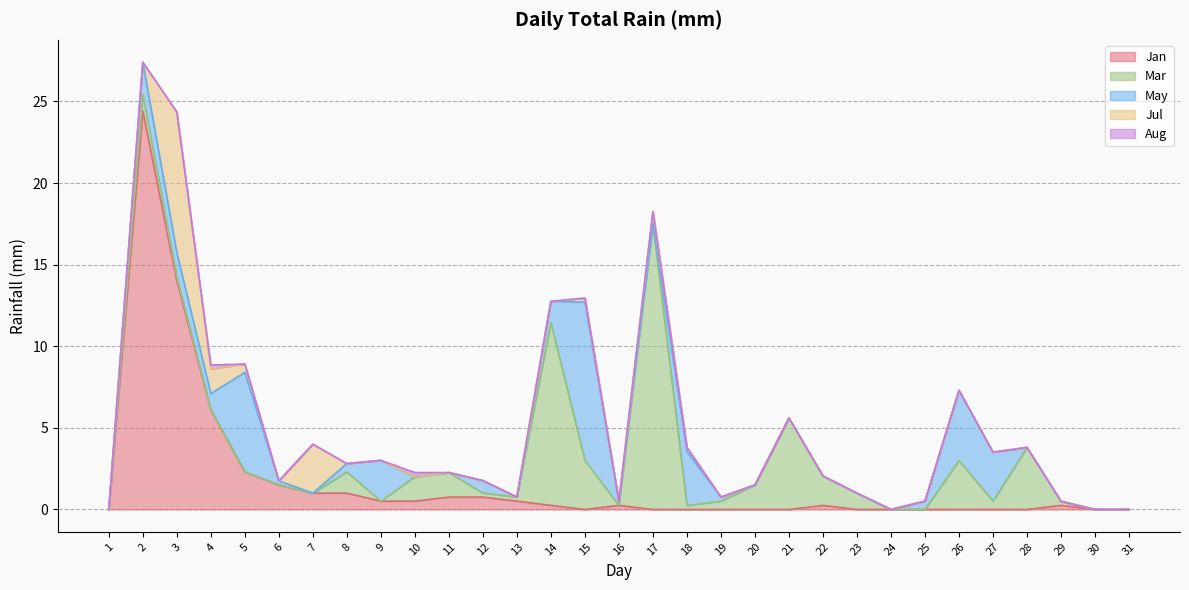

Reading left to right, what are all the values shown in this chart?

Jan: 0.0	24.4	14.0	6.1	2.3	1.5	1.0	1.0	0.5	0.5	0.8	0.8	0.5	0.2	0.0	0.2	0.0	0.0	0.0	0.0	0.0	0.2	0.0	0.0	0.0	0.0	0.0	0.0	0.2	0.0	0.0
Mar: 0.0	1.0	0.2	0.0	0.0	0.0	0.0	1.3	0.0	1.5	1.5	0.2	0.2	11.2	3.0	0.0	17.5	0.2	0.5	1.5	5.6	1.8	1.0	0.0	0.0	3.0	0.5	3.8	0.2	0.0	0.0
May: 0.0	2.0	1.5	1.0	6.1	0.2	0.0	0.5	2.5	0.0	0.0	0.8	0.0	1.3	9.7	0.2	0.0	3.3	0.2	0.0	0.0	0.0	0.0	0.0	0.5	4.3	3.0	0.0	0.0	0.0	0.0
Jul: 0.0	0.0	8.6	1.5	0.5	0.0	3.0	0.0	0.0	0.0	0.0	0.0	0.0	0.0	0.2	0.0	0.8	0.2	0.0	0.0	0.0	0.0	0.0	0.0	0.0	0.0	0.0	0.0	0.0	0.0	0.0
Aug: 0.0	0.0	0.0	0.2	0.0	0.0	0.0	0.0	0.0	0.2	0.0	0.0	0.0	0.0	0.0	0.0	0.0	0.0	0.0	0.0	0.0	0.0	0.0	0.0	0.0	0.0	0.0	0.0	0.0	0.0	0.0